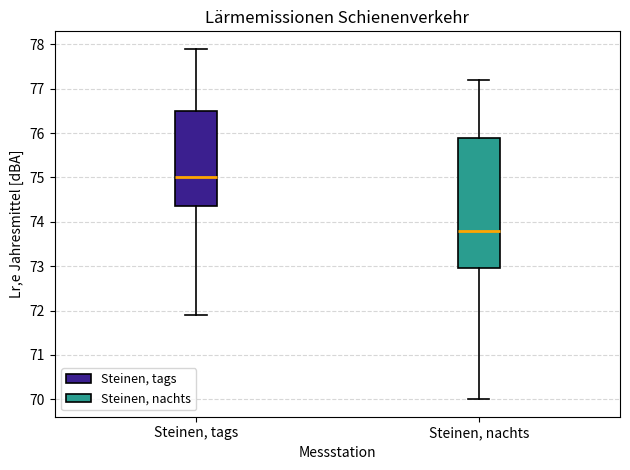

Which box has the lowest median line?

Steinen, nachts